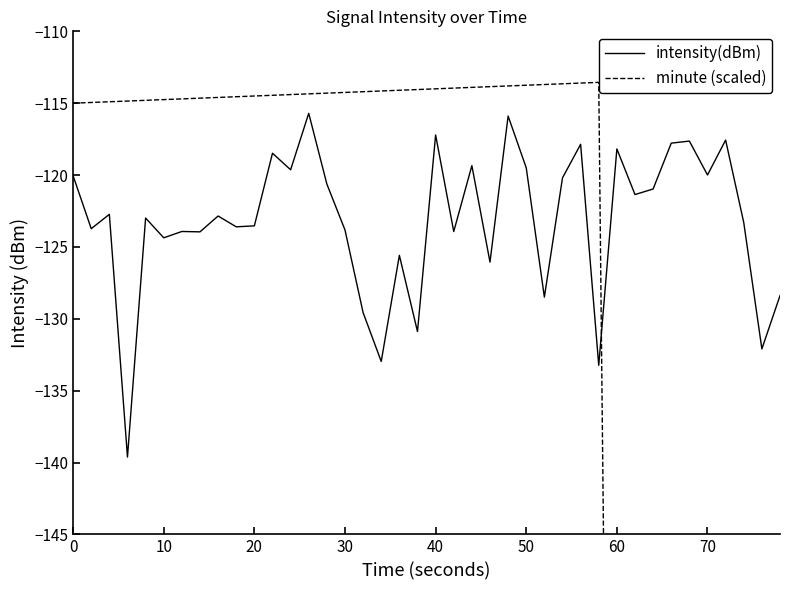

Does the chart display data point markers on the line(s)?

No